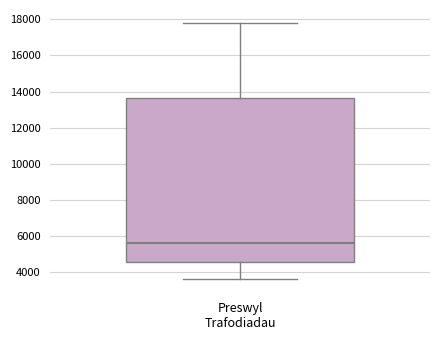

Transcribe this box plot: give where the median line is, the range the box spans, and where the two whiskers end, as read against the y-axis. The values are not printed on the chart, so give them approximately, as read against the axis.

median 5600, box 4600 to 13600, whiskers 3600 to 17800